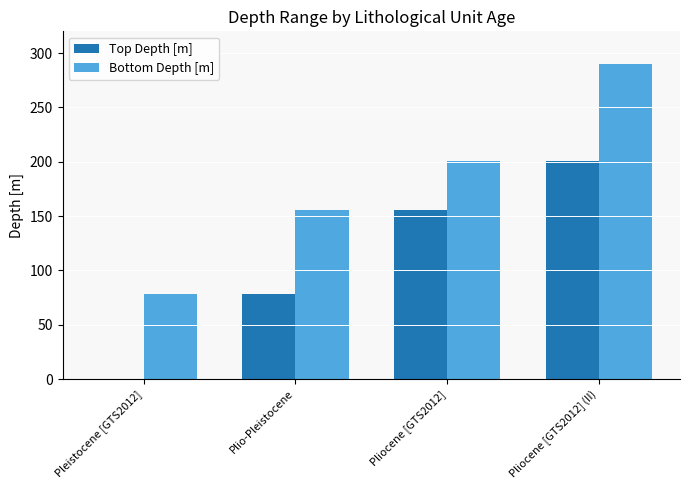

Read the Bottom Depth [m] value at Pliocene [GTS2012] (II).

290.4